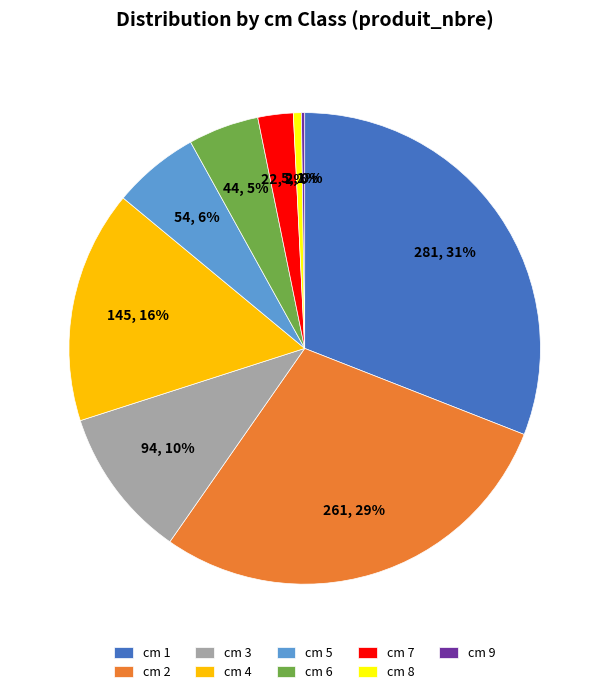

To the nearest percent, what is the average slice percentage?

11%